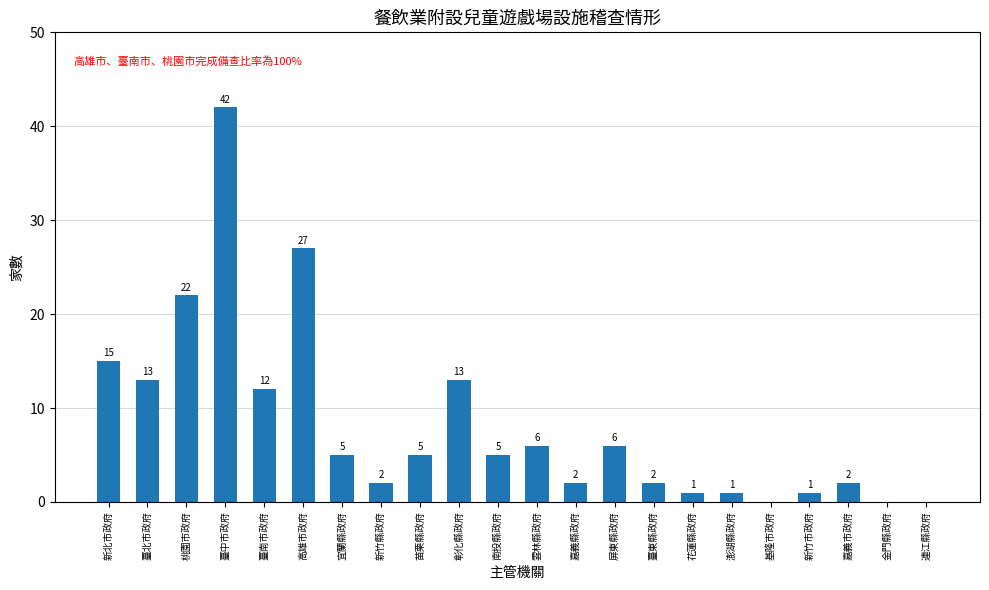

At which label does the data first exceed 5?

新北市政府